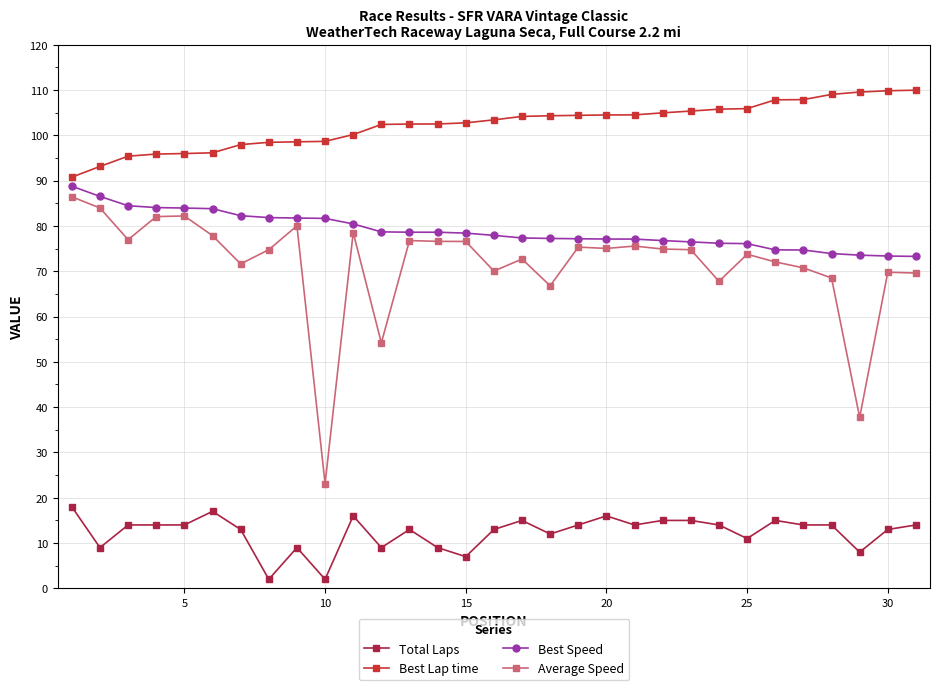

True or false: Total Laps and Best Speed intersect in this chart.

False